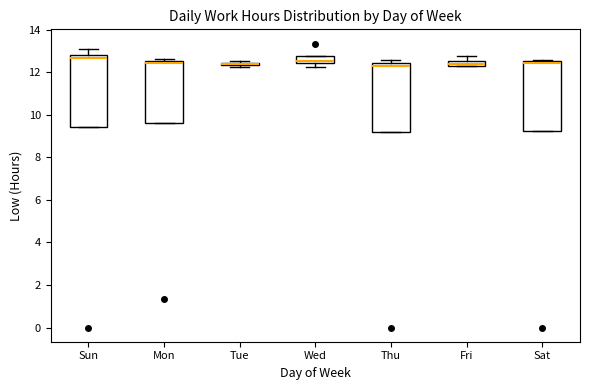

Where does the median line of the box for Wed sit on the y-axis? The values are not printed on the chart, so give them approximately, as read against the axis.

12.6